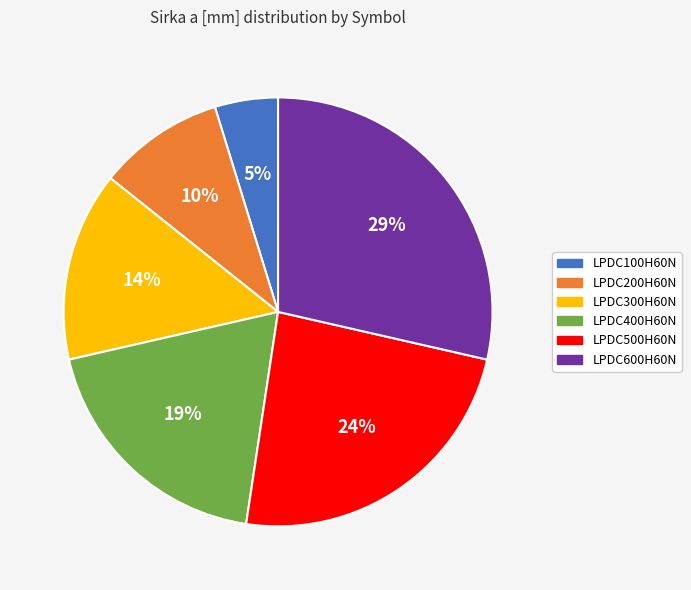

Is LPDC400H60N the majority of the pie?

No